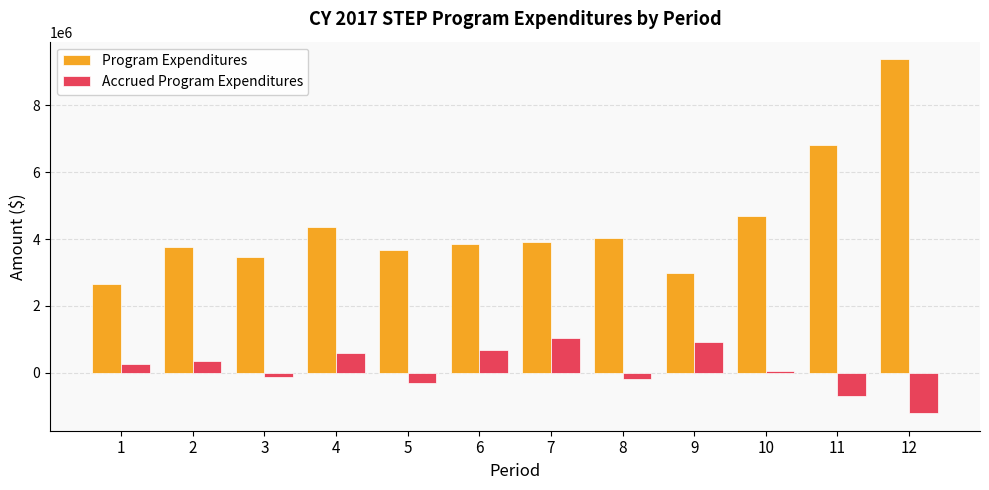

What is the lowest value of the Program Expenditures series?

2648142.1